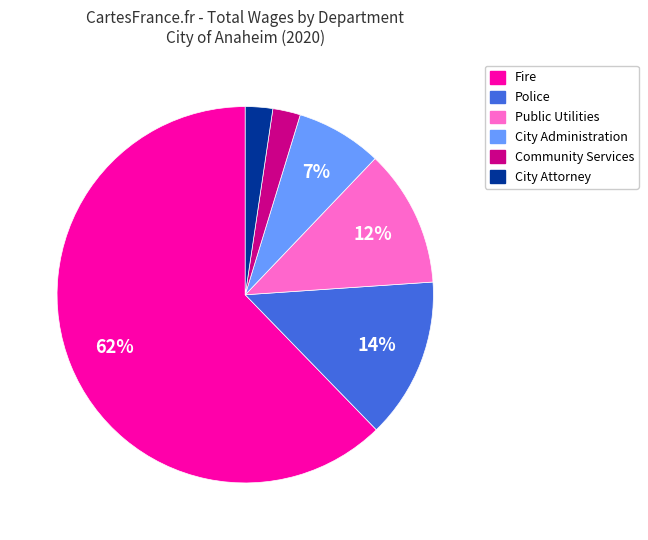

How many segments does this pie chart have?

6